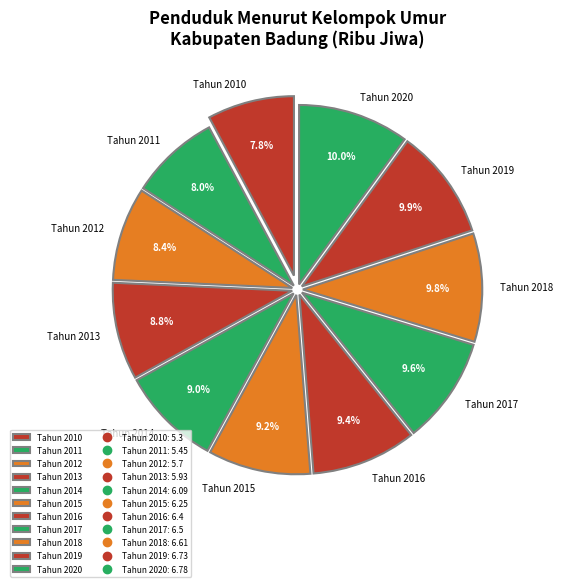

To the nearest percent, what is the difference between the Tahun 2014 and Tahun 2011 slice percentages?

1%